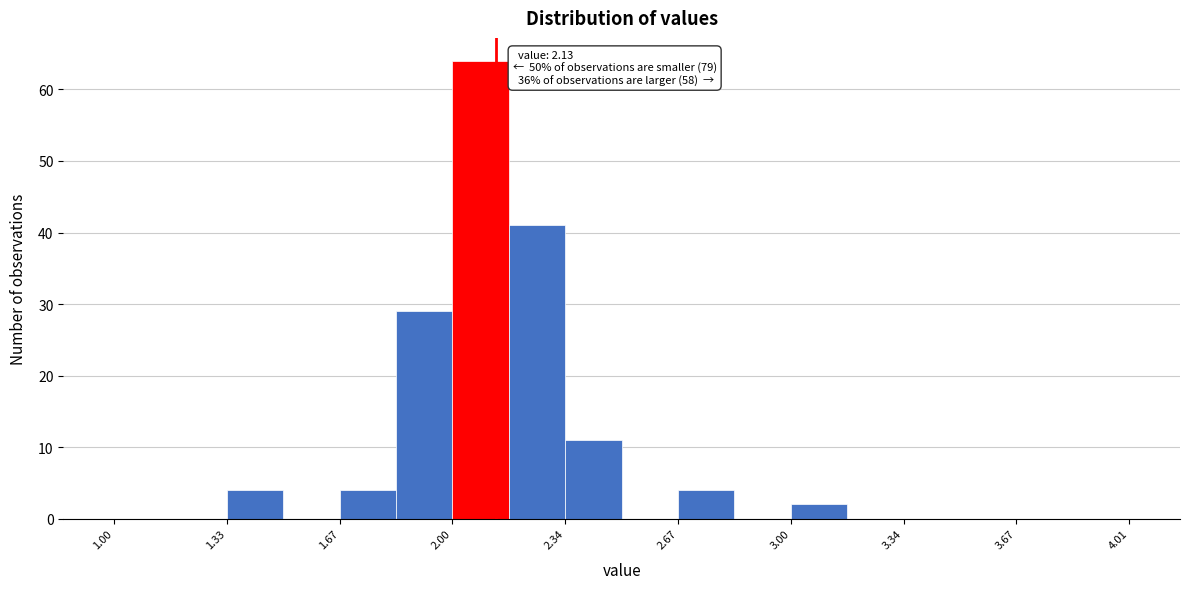

Around what value on the x-axis is the tallest bar? Give the approximate position of its centre, as read against the axis.

2.10